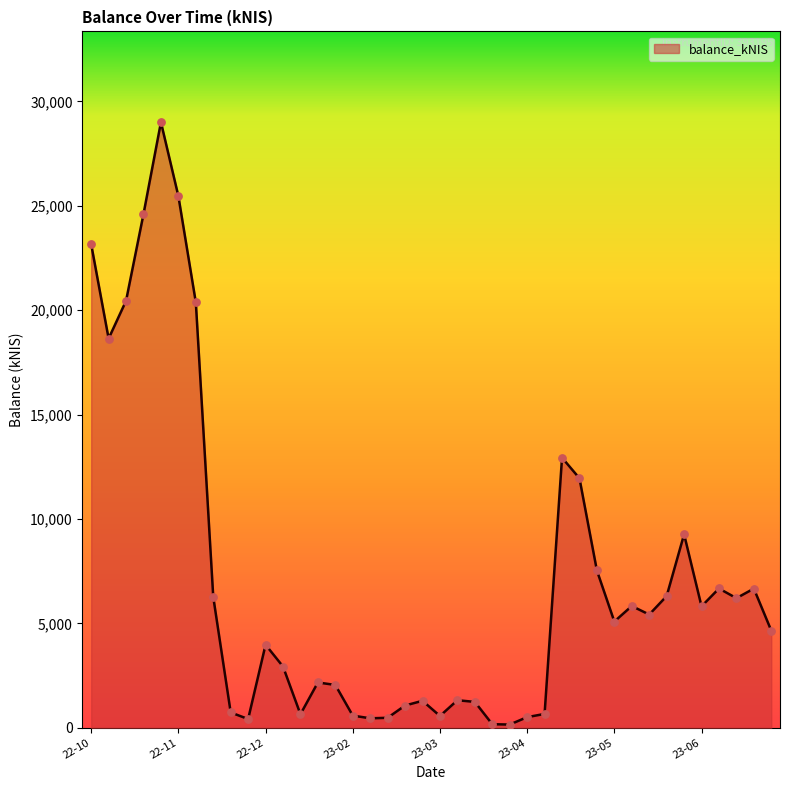

What is the difference between the maximum and minimum values?

28852.6